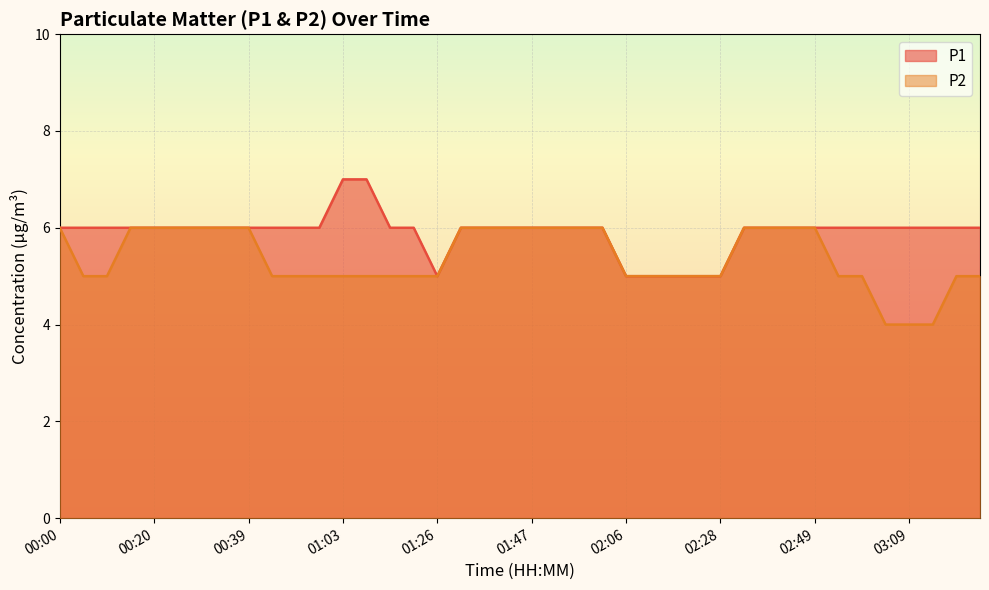

Which series has the largest total across all categories?

P1